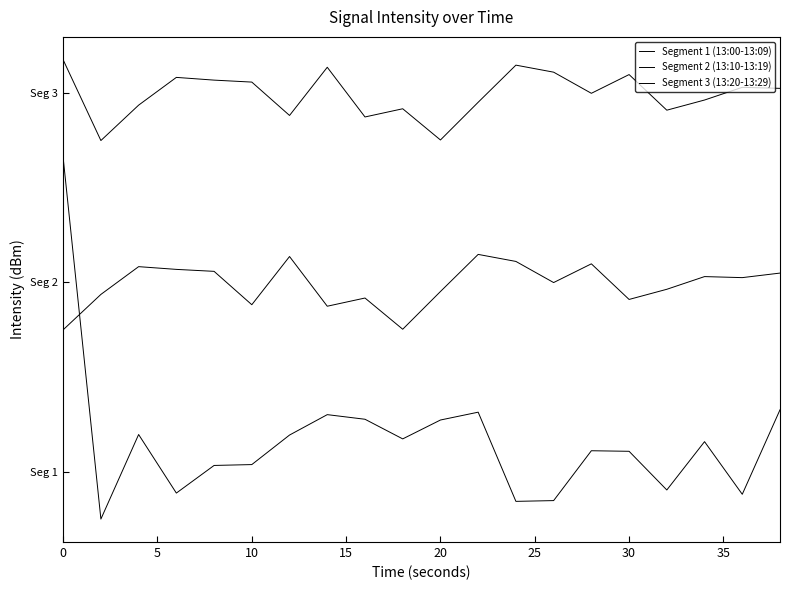

Does the chart display data point markers on the line(s)?

No